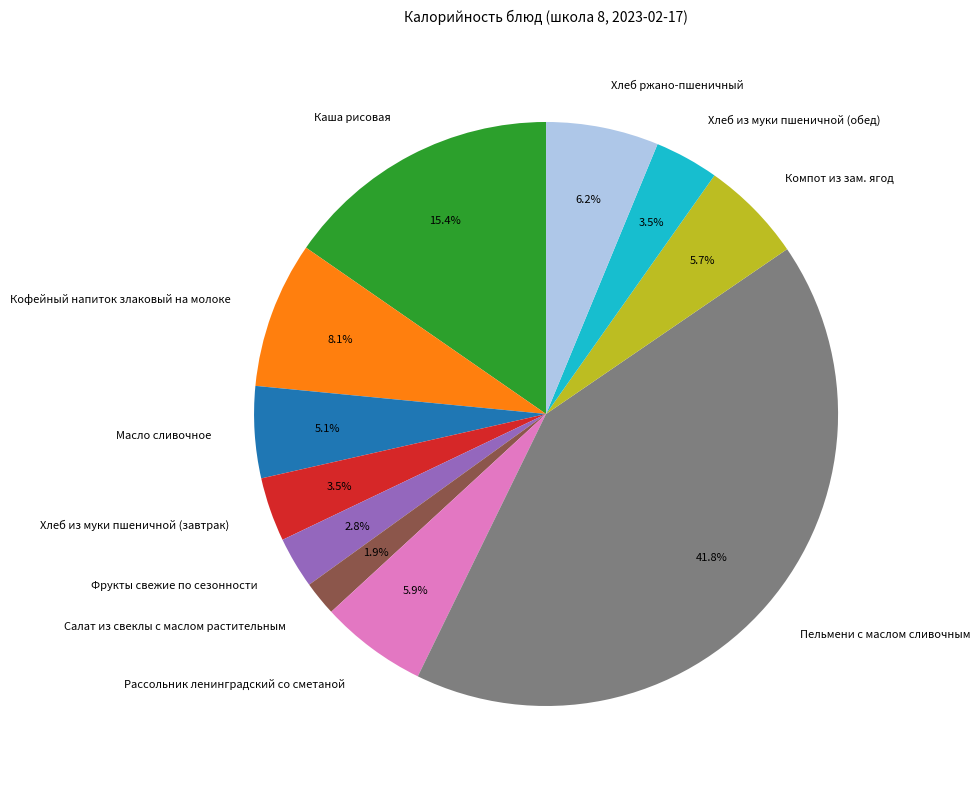

Do Масло сливочное and Салат из свеклы с маслом растительным together represent more than half of the pie?

No